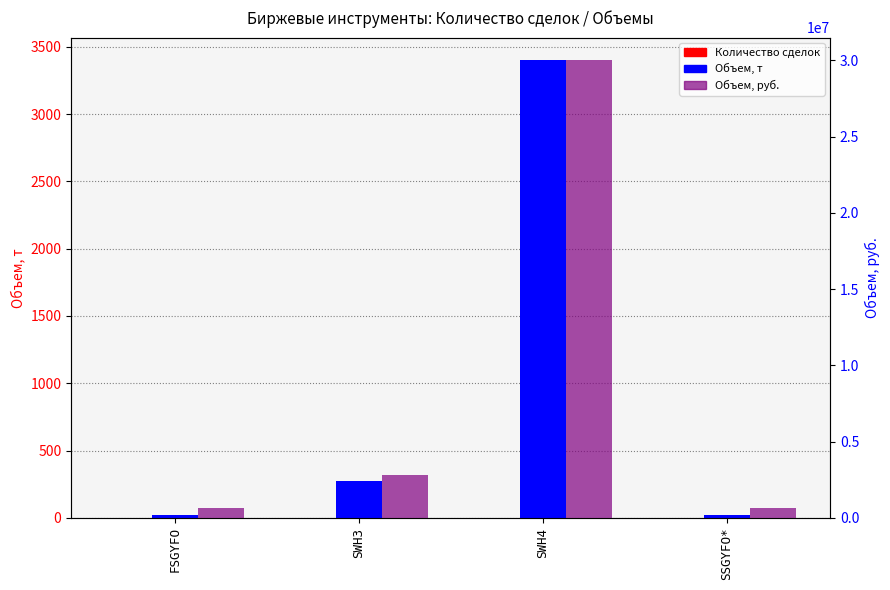

Which category has the highest value in the Количество сделок series?

SWH3